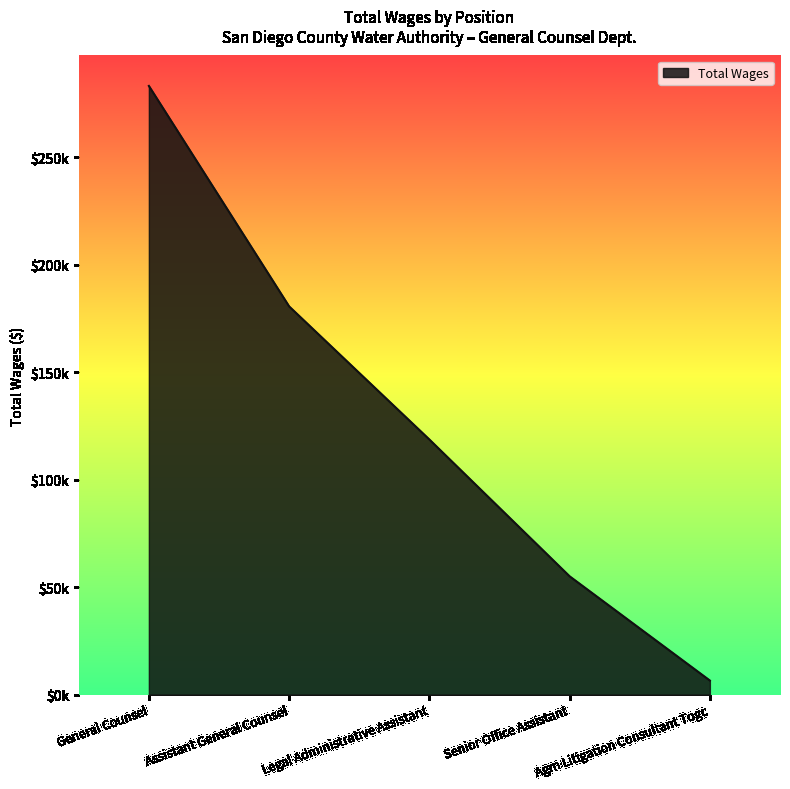

What is the difference between the maximum and second lowest values?

228222